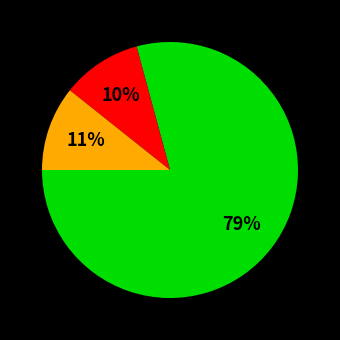

Is there any slice that represents more than half of the pie?

Yes